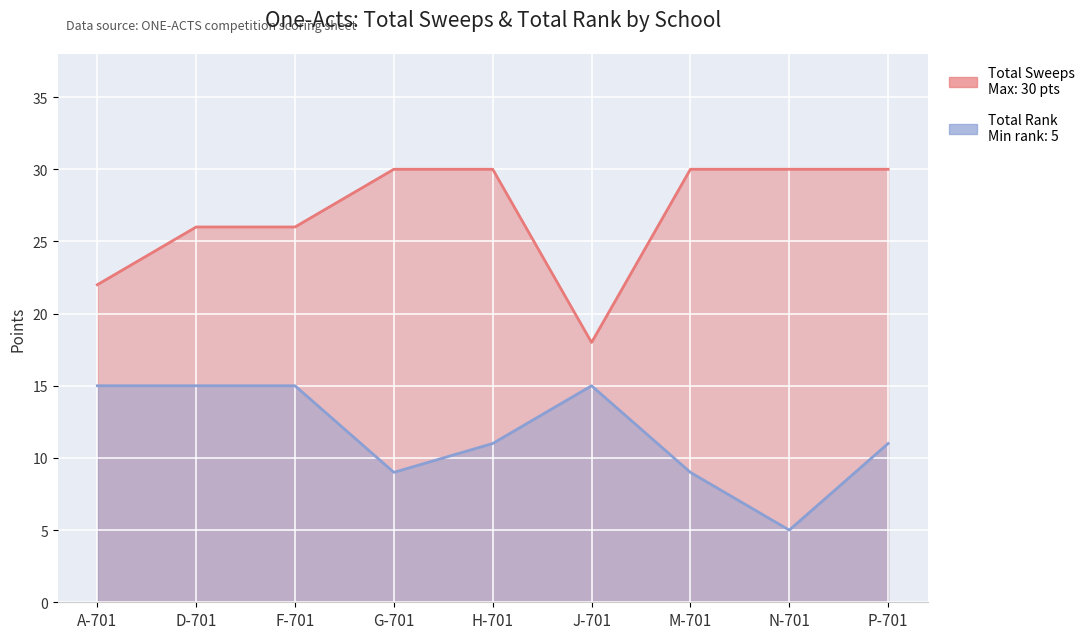

True or false: Total Sweeps has more than 1 points higher than both neighbors.

False